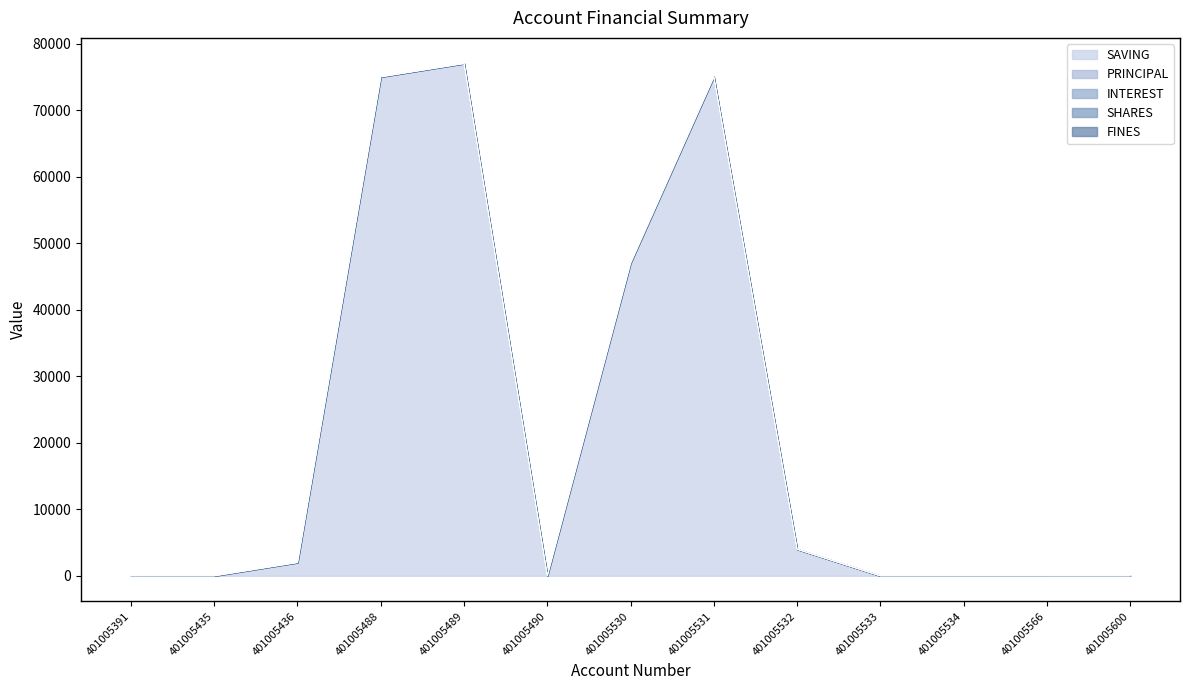

What is the value of the SHARES point at the 2nd from the left?

1